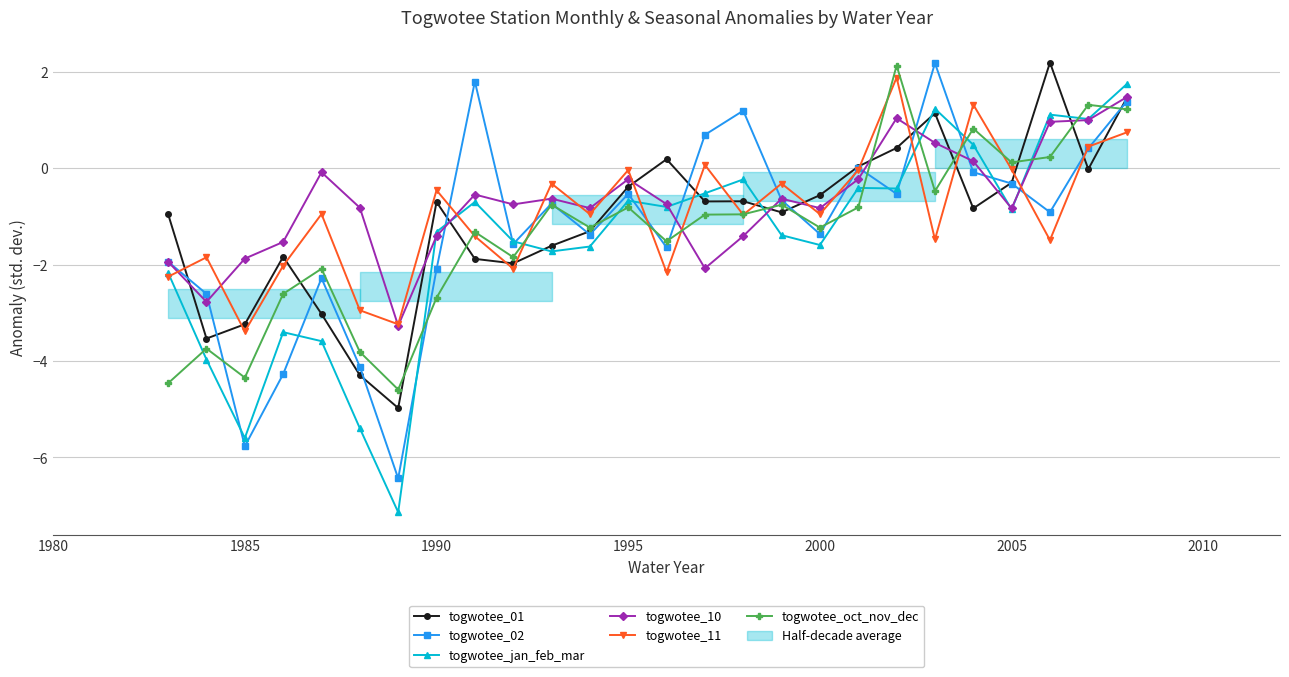

Does the chart have visible grid lines?

Yes